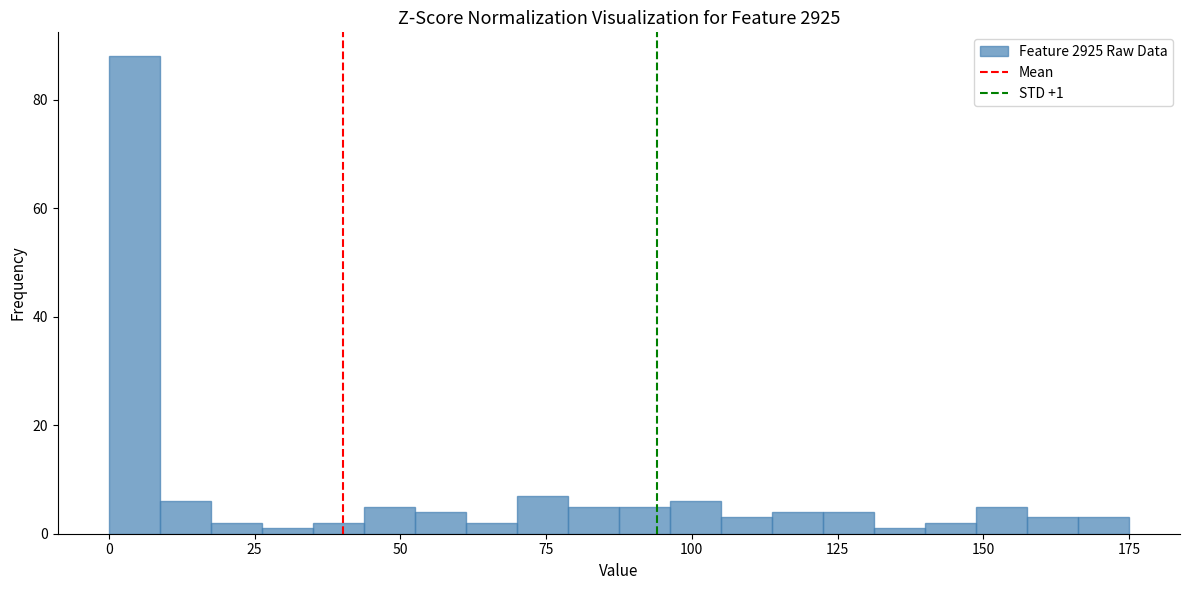

Around what value on the x-axis is the tallest bar? Give the approximate position of its centre, as read against the axis.

5